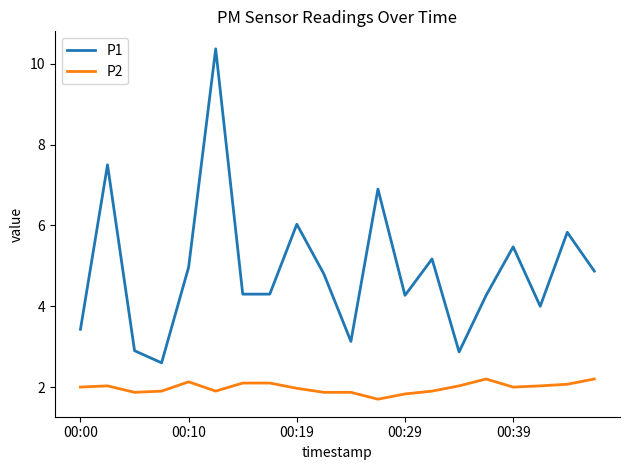

True or false: P1 and P2 cross at least once.

False